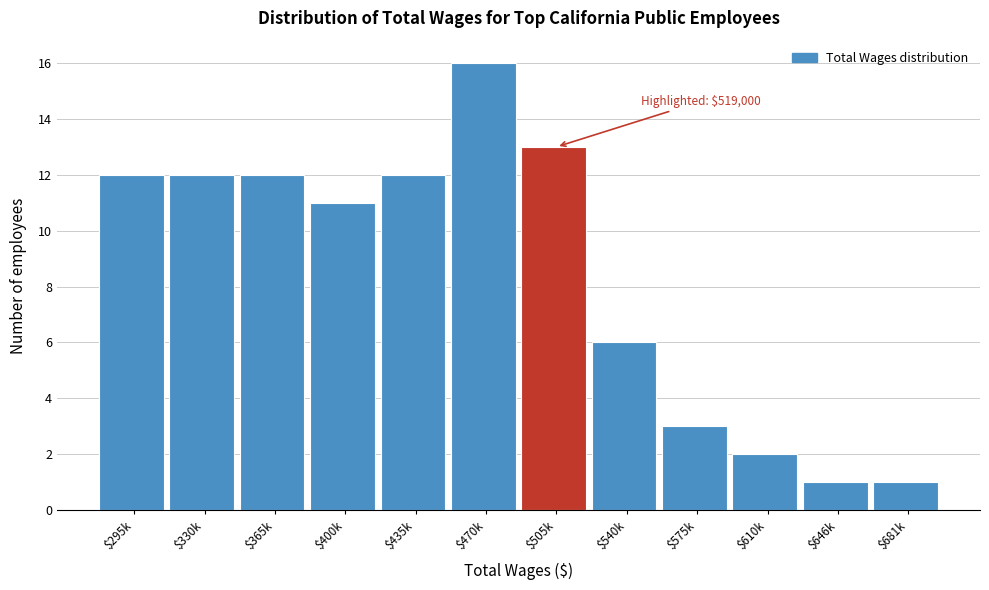

Reading left to right, list all the values displayed in this chart.

12	12	12	11	12	16	13	6	3	2	1	1